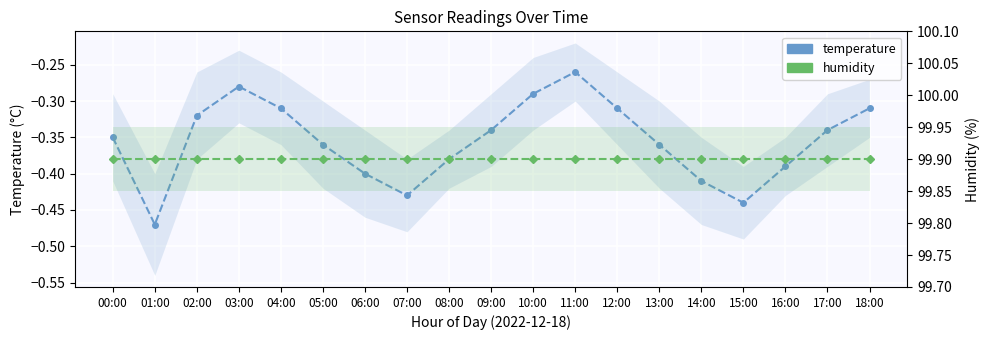

Where is humidity nearest to the value 99?

00:00